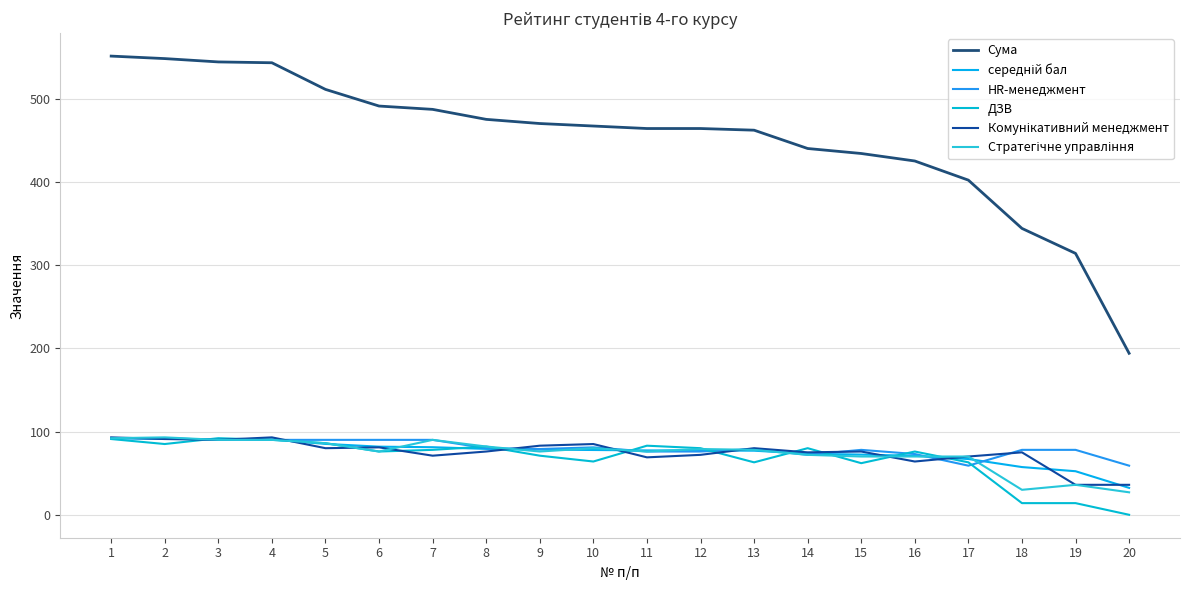

Where does the Стратегічне управління series first go above 78?

1